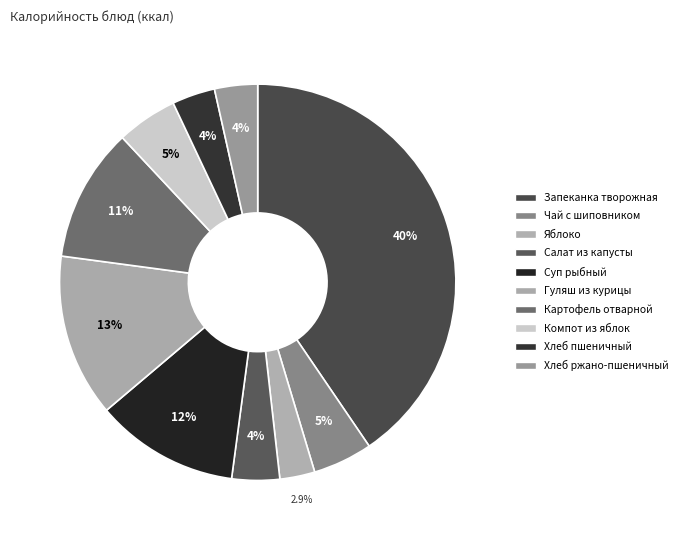

How many segments does this pie chart have?

10